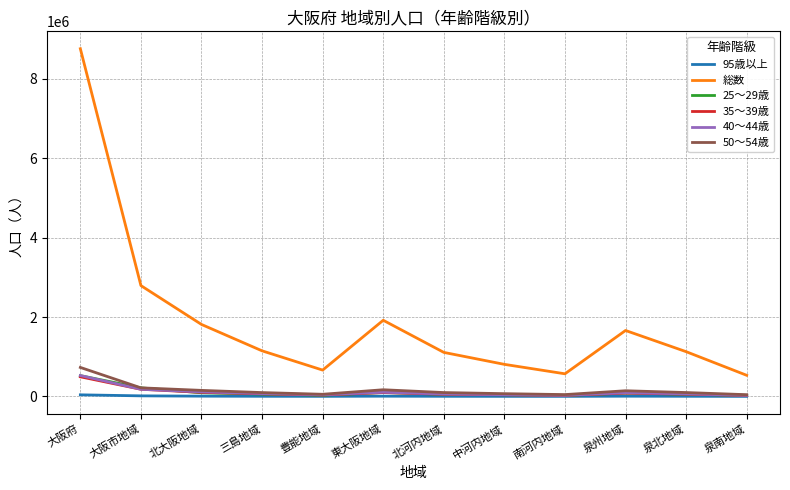

Which series ends up on top after the final intersection of 40～44歳 and 25～29歳?

40～44歳